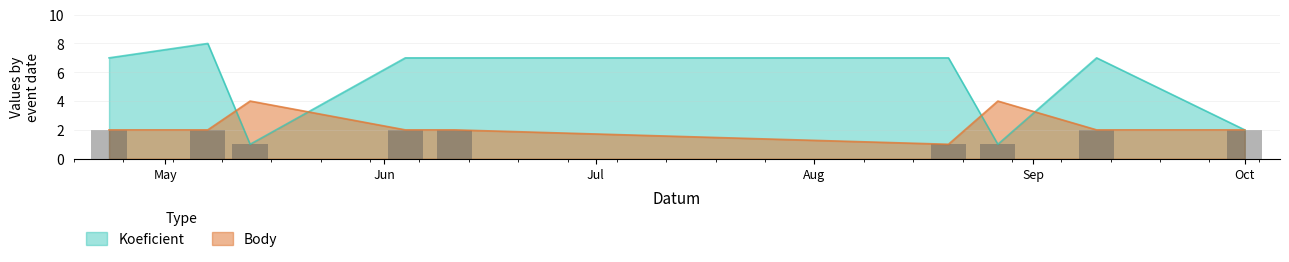

Reading left to right, what are all the values shown in this chart?

Koeficient: 7	8	1	7	7	7	1	7	2
Body: 2	2	4	2	2	1	4	2	2